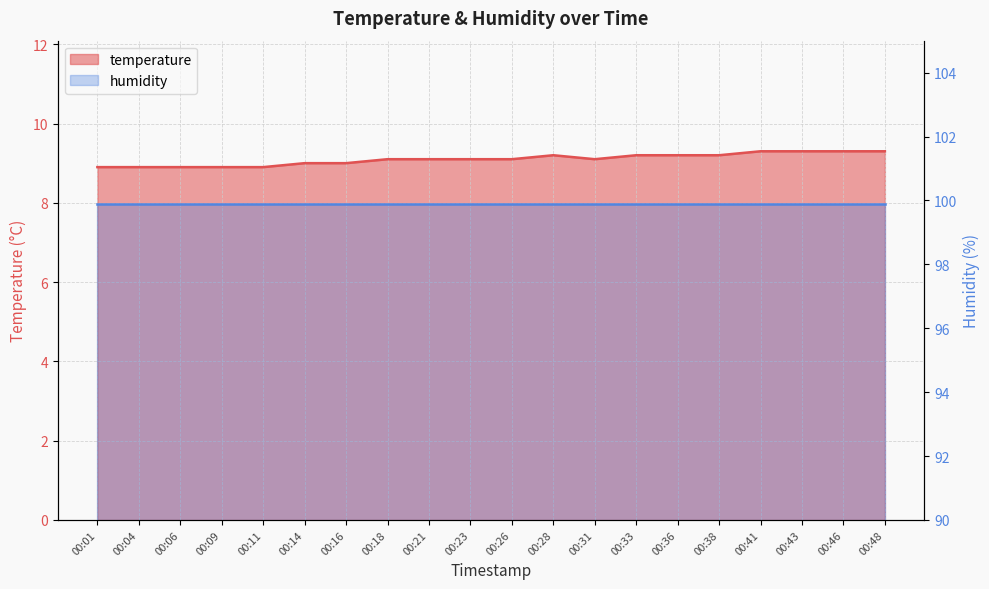

How many points are lower than both their immediate neighbors (excluding endpoints)?

1